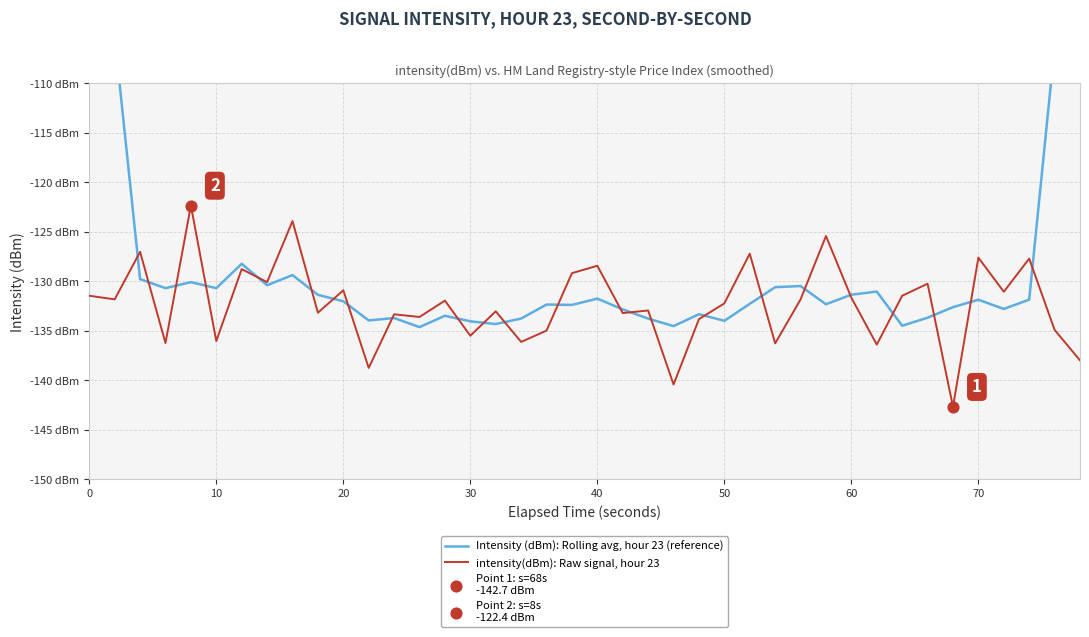

At how many categories does at least one series exceed -128?

11